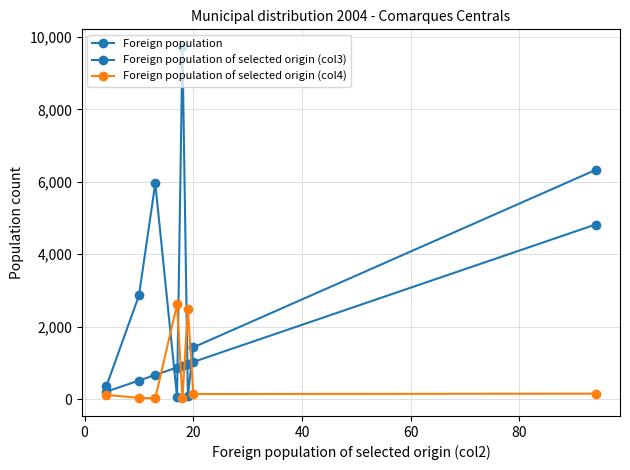

Reading right to left, extract all data points from this chart.

Foreign population: 6328	1429	76	9727	65	5960	2864	351
Foreign population of selected origin (col3): 4821	1026	974	923	872	667	513	205
Foreign population of selected origin (col4): 149	140	2500	19	2615	22	35	114